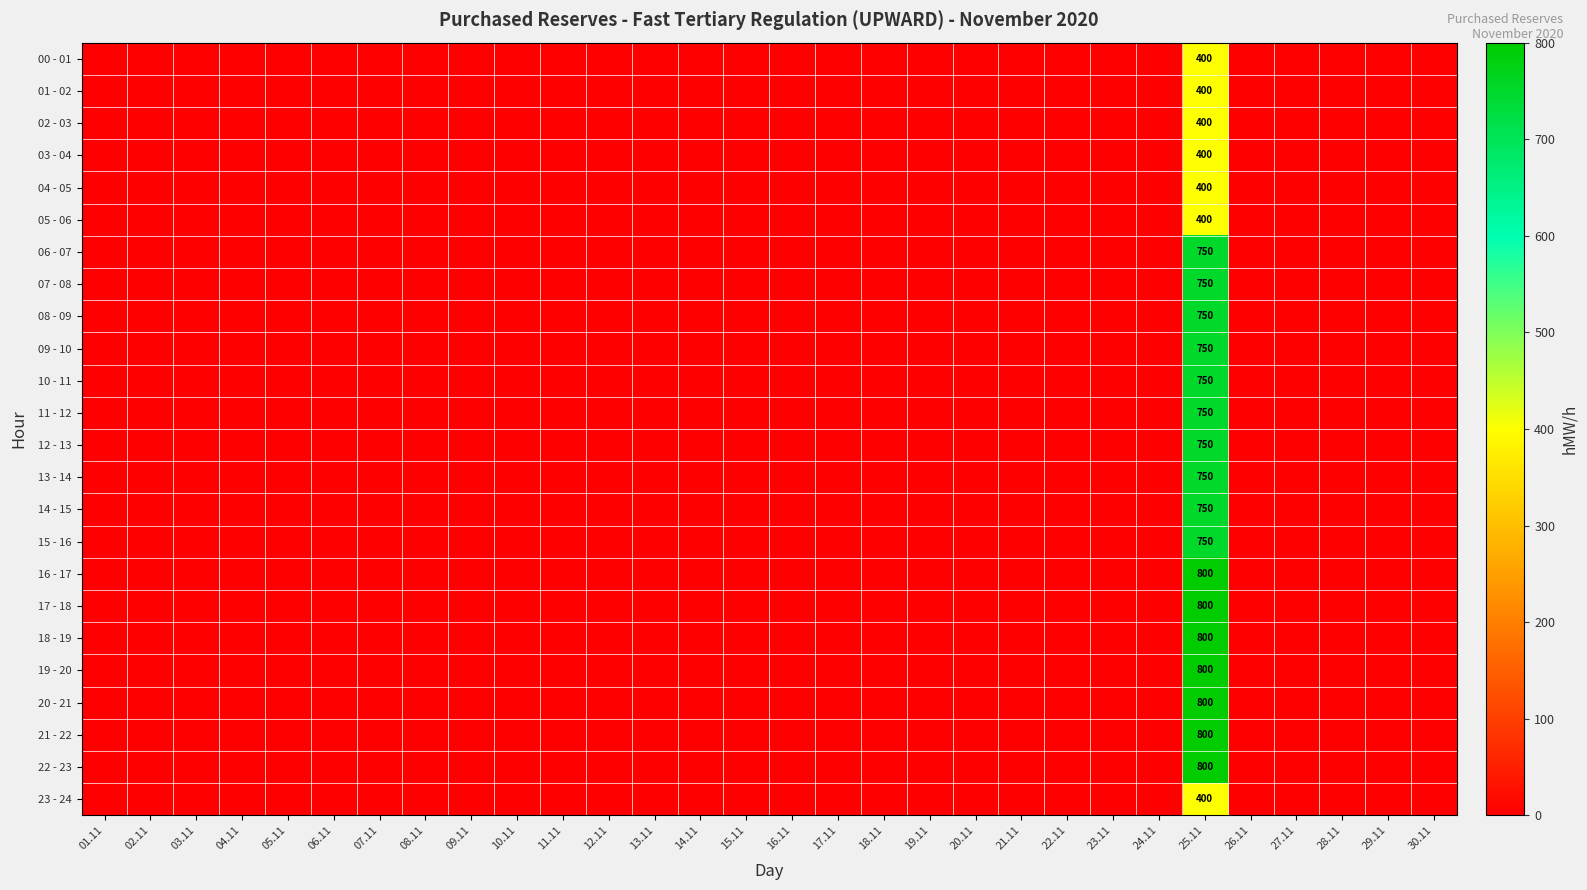

At how many categories does at least one series exceed 292?

1